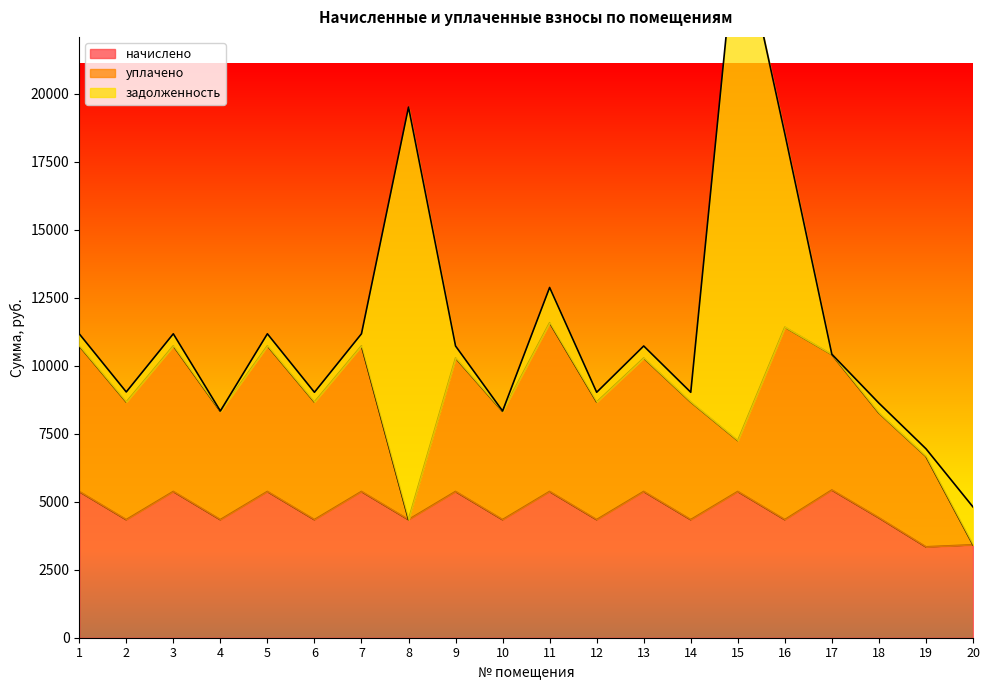

Reading left to right, list all the values displayed in this chart.

начислено: 1=5375.2	2=4341.0	3=5375.2	4=4341.0	5=5375.2	6=4341.0	7=5375.2	8=4341.0	9=5375.2	10=4341.0	11=5375.2	12=4341.0	13=5375.2	14=4341.0	15=5375.2	16=4341.0	17=5429.6	18=4409.0	19=3340.8	20=3415.6
уплачено: 1=5353.8	2=4323.8	3=5353.8	4=3978.9	5=5353.8	6=4323.8	7=5353.8	8=0.0	9=4905.9	10=3979.2	11=6203.2	12=4323.8	13=4905.9	14=4323.8	15=1870.6	16=7074.9	17=4978.4	18=3851.6	19=3324.5	20=0.0
задолженность: 1=442.4	2=369.5	3=442.4	4=13.5	5=442.4	6=357.3	7=443.3	8=15162.9	9=442.6	10=13.4	11=1296.1	12=357.3	13=442.4	14=357.3	15=19204.3	16=7108.1	17=10.8	18=362.9	19=280.5	20=1391.2